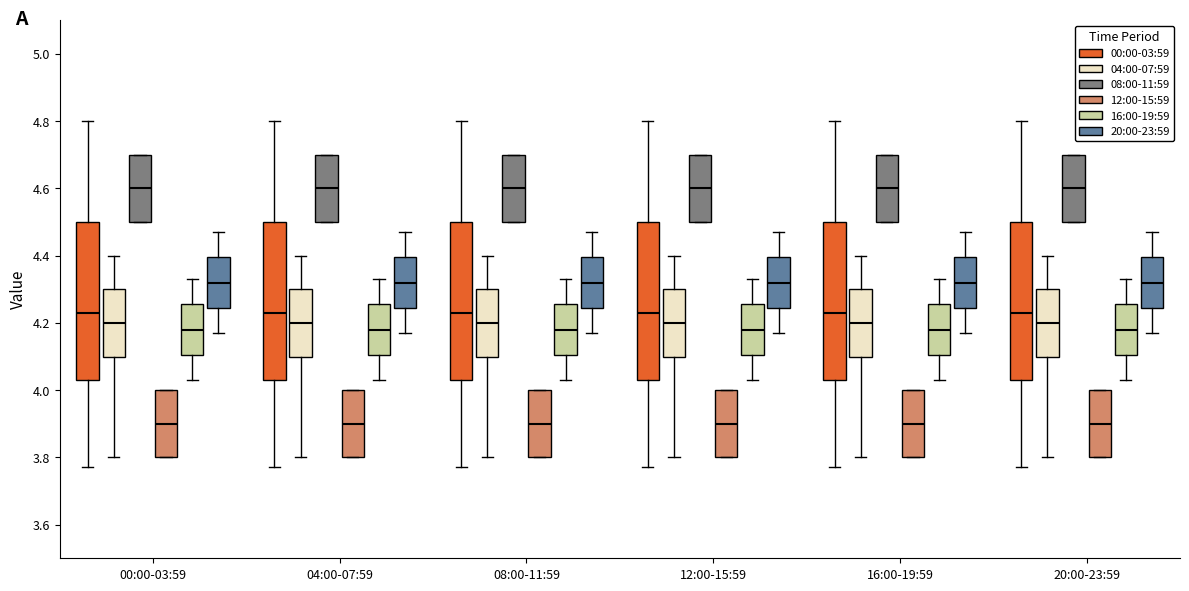

Reading left to right, read every box against the y-axis: the position of its median line, the range the box covers, and the ends of its whiskers. The values are not printed on the chart, so give them approximately, as read against the axis.

00:00-03:59 (00:00-03:59): median 4.24, box 4.04 to 4.50, whiskers 3.78 to 4.80
00:00-03:59 (04:00-07:59): median 4.20, box 4.10 to 4.30, whiskers 3.80 to 4.40
00:00-03:59 (08:00-11:59): median 4.60, box 4.50 to 4.70, whiskers 4.50 to 4.70
00:00-03:59 (12:00-15:59): median 3.90, box 3.80 to 4.00, whiskers 3.80 to 4.00
00:00-03:59 (16:00-19:59): median 4.18, box 4.10 to 4.26, whiskers 4.04 to 4.34
00:00-03:59 (20:00-23:59): median 4.32, box 4.24 to 4.40, whiskers 4.18 to 4.48
04:00-07:59 (00:00-03:59): median 4.24, box 4.04 to 4.50, whiskers 3.78 to 4.80
04:00-07:59 (04:00-07:59): median 4.20, box 4.10 to 4.30, whiskers 3.80 to 4.40
04:00-07:59 (08:00-11:59): median 4.60, box 4.50 to 4.70, whiskers 4.50 to 4.70
04:00-07:59 (12:00-15:59): median 3.90, box 3.80 to 4.00, whiskers 3.80 to 4.00
04:00-07:59 (16:00-19:59): median 4.18, box 4.10 to 4.26, whiskers 4.04 to 4.34
04:00-07:59 (20:00-23:59): median 4.32, box 4.24 to 4.40, whiskers 4.18 to 4.48
08:00-11:59 (00:00-03:59): median 4.24, box 4.04 to 4.50, whiskers 3.78 to 4.80
08:00-11:59 (04:00-07:59): median 4.20, box 4.10 to 4.30, whiskers 3.80 to 4.40
08:00-11:59 (08:00-11:59): median 4.60, box 4.50 to 4.70, whiskers 4.50 to 4.70
08:00-11:59 (12:00-15:59): median 3.90, box 3.80 to 4.00, whiskers 3.80 to 4.00
08:00-11:59 (16:00-19:59): median 4.18, box 4.10 to 4.26, whiskers 4.04 to 4.34
08:00-11:59 (20:00-23:59): median 4.32, box 4.24 to 4.40, whiskers 4.18 to 4.48
12:00-15:59 (00:00-03:59): median 4.24, box 4.04 to 4.50, whiskers 3.78 to 4.80
12:00-15:59 (04:00-07:59): median 4.20, box 4.10 to 4.30, whiskers 3.80 to 4.40
12:00-15:59 (08:00-11:59): median 4.60, box 4.50 to 4.70, whiskers 4.50 to 4.70
12:00-15:59 (12:00-15:59): median 3.90, box 3.80 to 4.00, whiskers 3.80 to 4.00
12:00-15:59 (16:00-19:59): median 4.18, box 4.10 to 4.26, whiskers 4.04 to 4.34
12:00-15:59 (20:00-23:59): median 4.32, box 4.24 to 4.40, whiskers 4.18 to 4.48
16:00-19:59 (00:00-03:59): median 4.24, box 4.04 to 4.50, whiskers 3.78 to 4.80
16:00-19:59 (04:00-07:59): median 4.20, box 4.10 to 4.30, whiskers 3.80 to 4.40
16:00-19:59 (08:00-11:59): median 4.60, box 4.50 to 4.70, whiskers 4.50 to 4.70
16:00-19:59 (12:00-15:59): median 3.90, box 3.80 to 4.00, whiskers 3.80 to 4.00
16:00-19:59 (16:00-19:59): median 4.18, box 4.10 to 4.26, whiskers 4.04 to 4.34
16:00-19:59 (20:00-23:59): median 4.32, box 4.24 to 4.40, whiskers 4.18 to 4.48
20:00-23:59 (00:00-03:59): median 4.24, box 4.04 to 4.50, whiskers 3.78 to 4.80
20:00-23:59 (04:00-07:59): median 4.20, box 4.10 to 4.30, whiskers 3.80 to 4.40
20:00-23:59 (08:00-11:59): median 4.60, box 4.50 to 4.70, whiskers 4.50 to 4.70
20:00-23:59 (12:00-15:59): median 3.90, box 3.80 to 4.00, whiskers 3.80 to 4.00
20:00-23:59 (16:00-19:59): median 4.18, box 4.10 to 4.26, whiskers 4.04 to 4.34
20:00-23:59 (20:00-23:59): median 4.32, box 4.24 to 4.40, whiskers 4.18 to 4.48